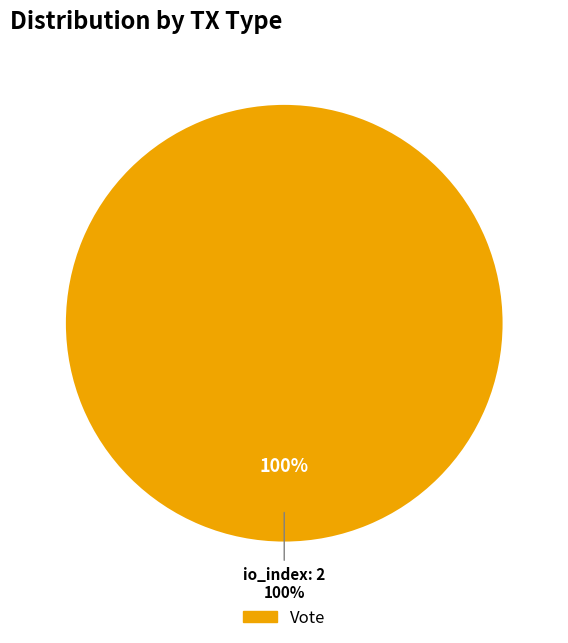

True or false: Regular accounts for 0% of the total.

True